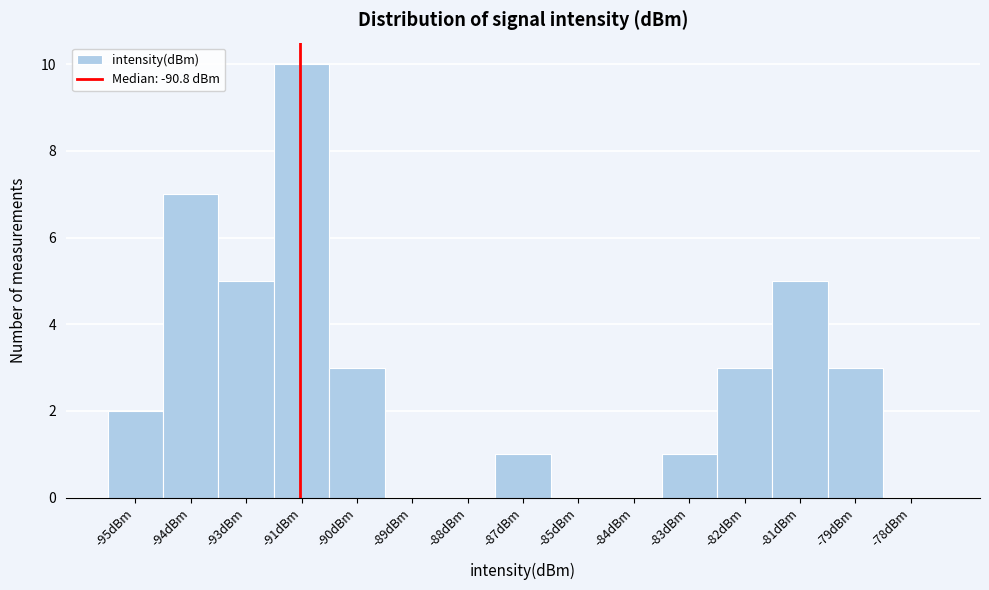

Reading right to left, extract all data points from this chart.

-78dBm=0	-79dBm=3	-81dBm=5	-82dBm=3	-83dBm=1	-84dBm=0	-85dBm=0	-87dBm=1	-88dBm=0	-89dBm=0	-90dBm=3	-91dBm=10	-93dBm=5	-94dBm=7	-95dBm=2